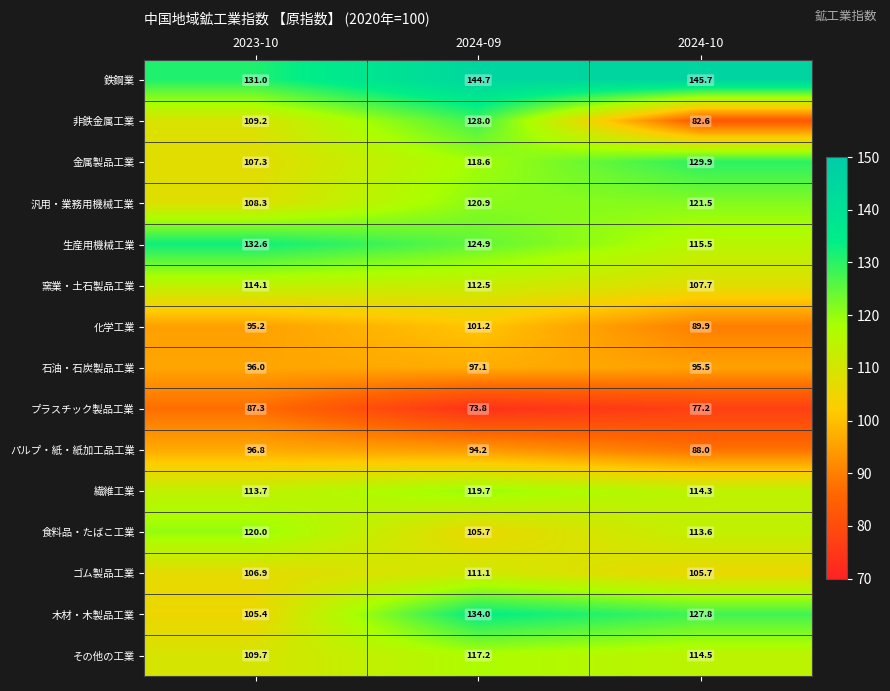

At which label is パルプ・紙・紙加工品工業 closest to 92?

2024-09